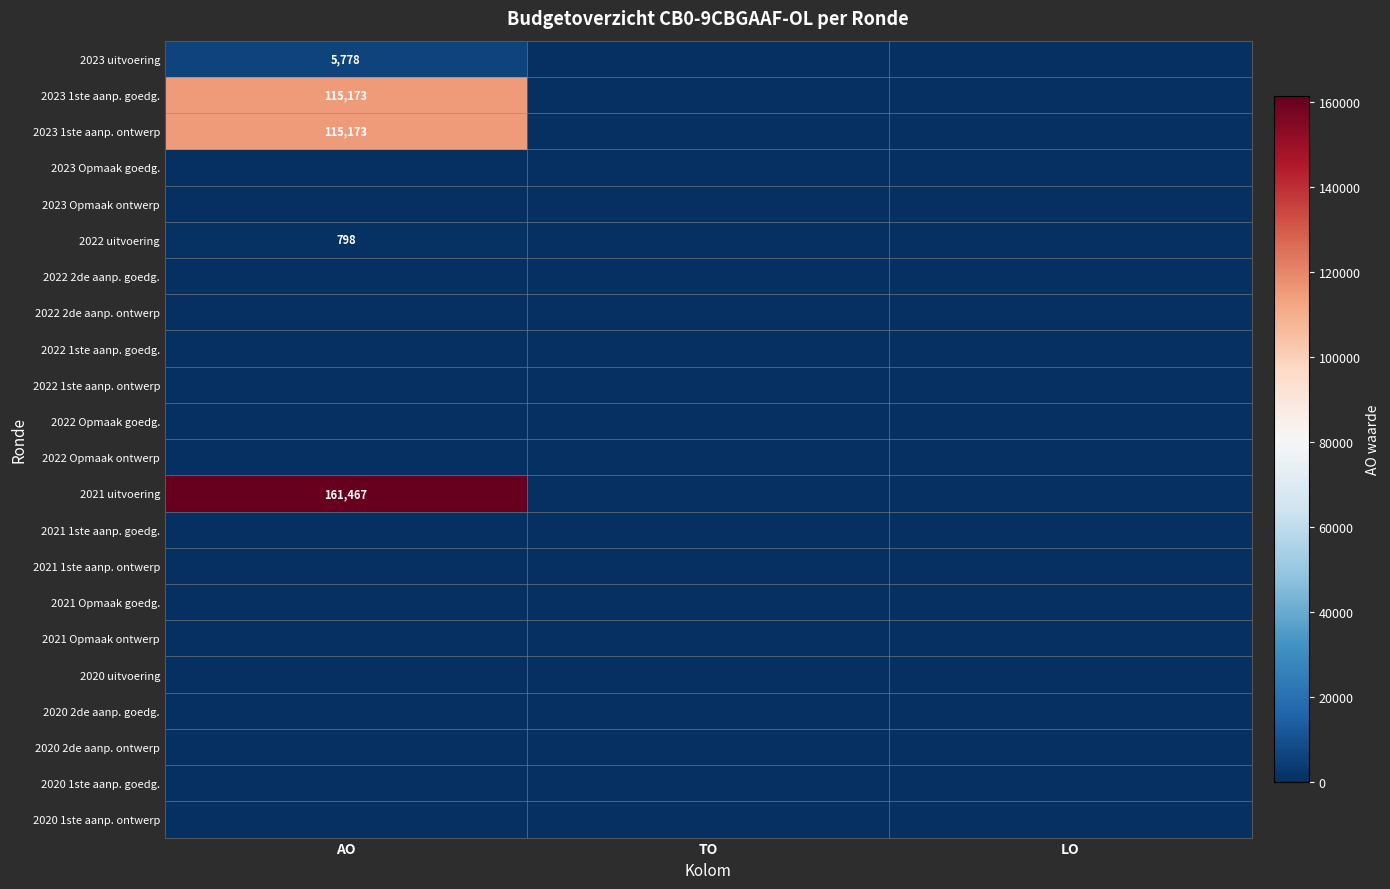

At how many categories does at least one series exceed 25539?

1